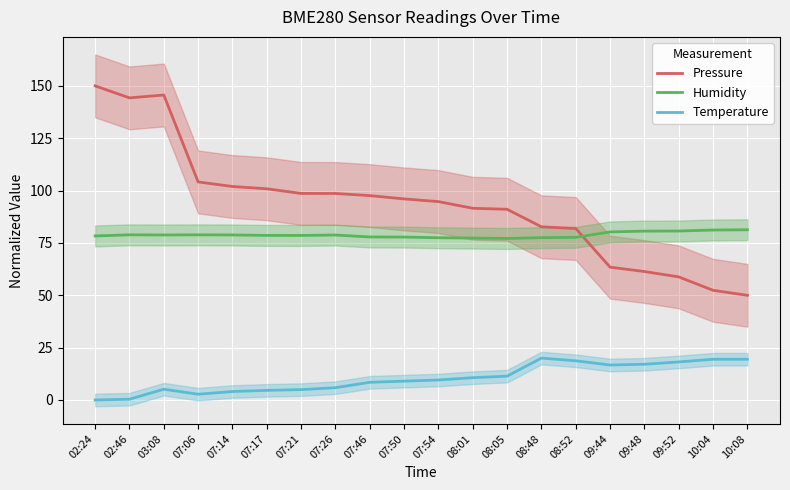

At which label does Humidity first exceed 78?

02:24